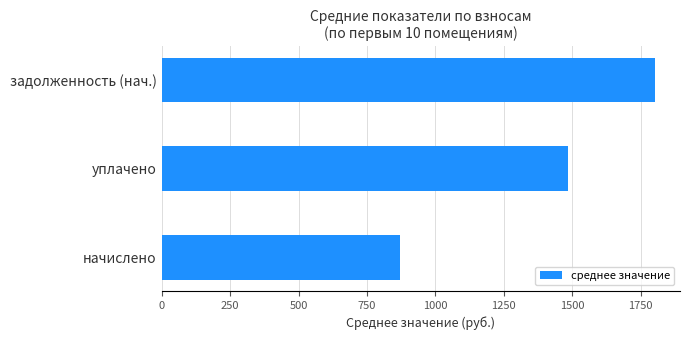

Is it true that the value at уплачено is 1483.0?

True